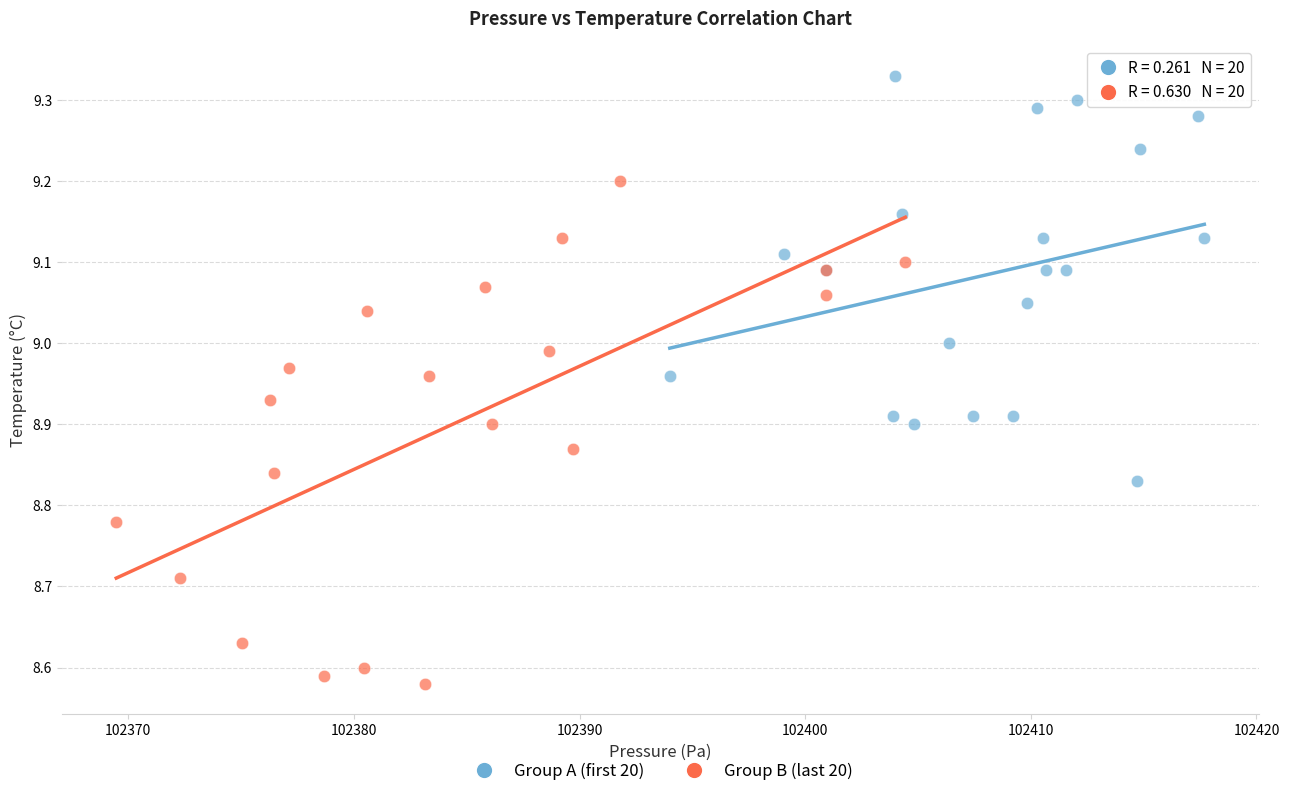

Which series contains the highest Y value?

Group A (first 20)